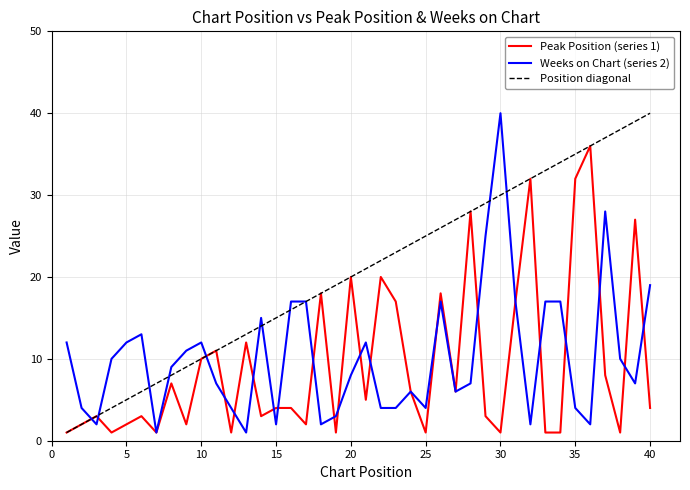

Which series has the largest total across all categories?

Position diagonal